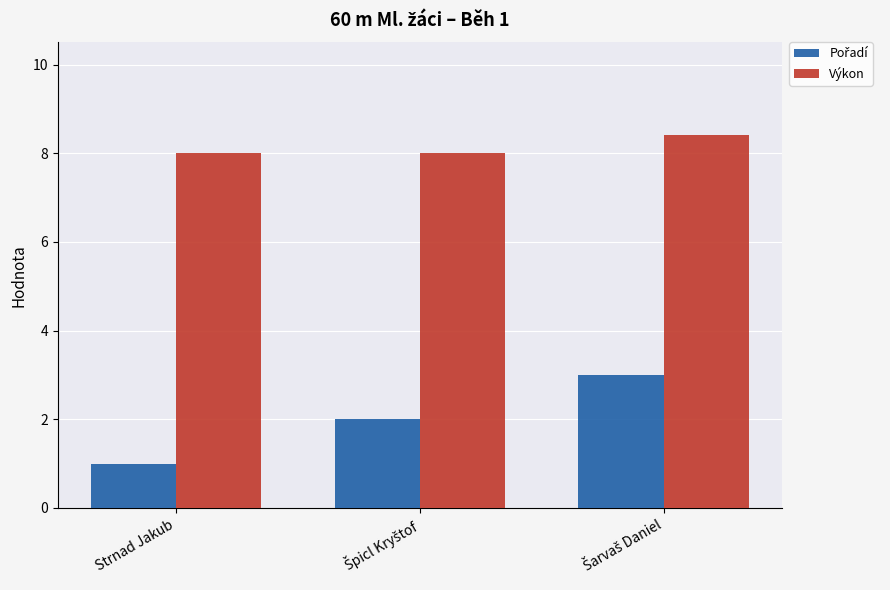

What is the spread (max minus min) of values at Strnad Jakub?

7.0